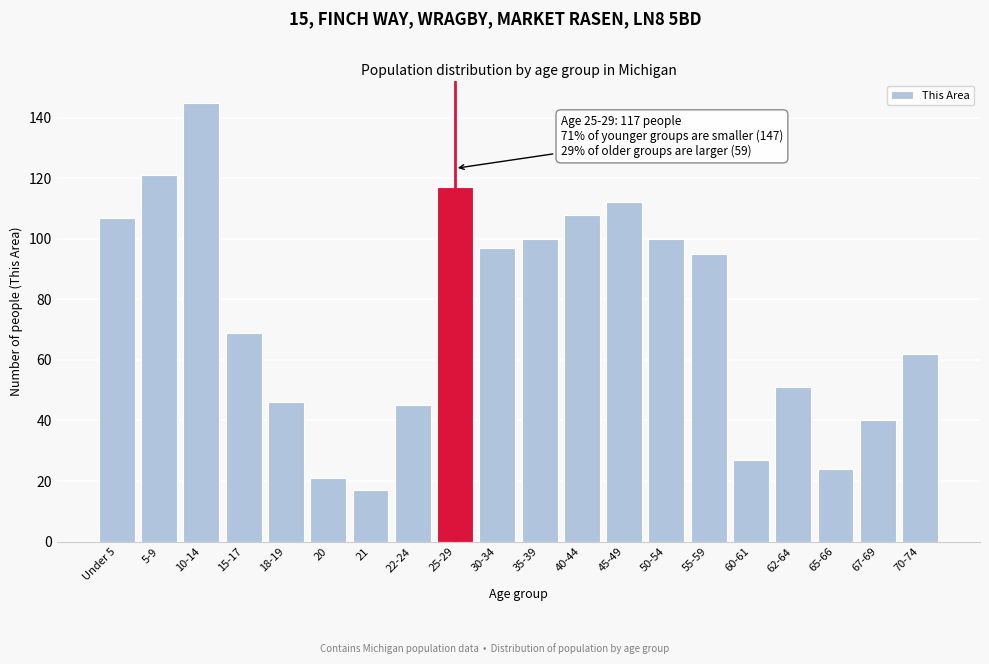

Reading right to left, extract all data points from this chart.

70-74=62	67-69=40	65-66=24	62-64=51	60-61=27	55-59=95	50-54=100	45-49=112	40-44=108	35-39=100	30-34=97	25-29=117	22-24=45	21=17	20=21	18-19=46	15-17=69	10-14=145	5-9=121	Under 5=107